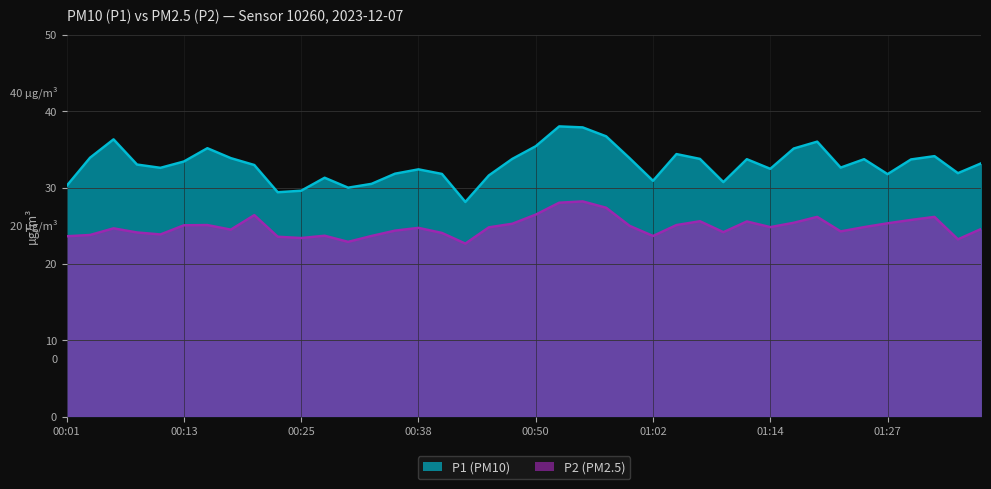

Which has a higher value, 01:24 or 00:38?

01:24